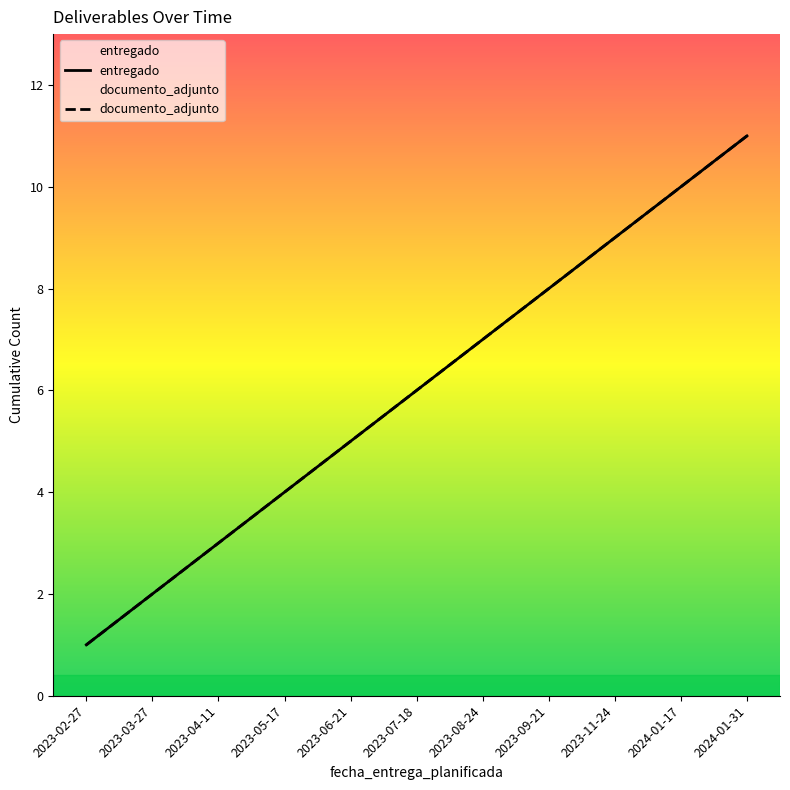

Does the chart have visible grid lines?

No